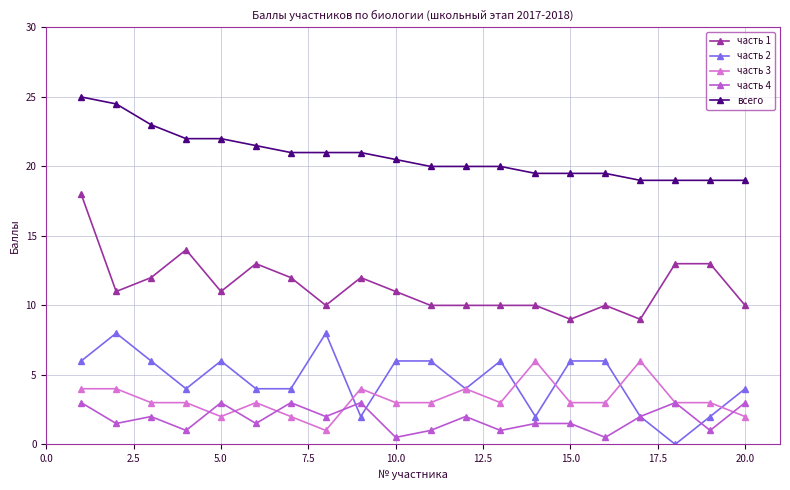

How many lines are shown in the chart?

5